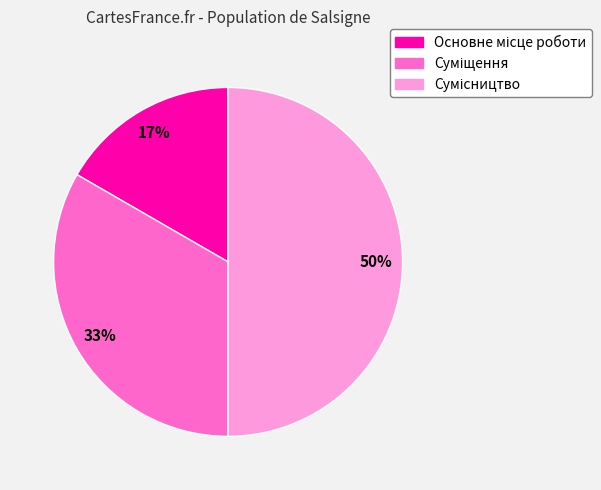

To the nearest percent, what is the average slice percentage?

33%